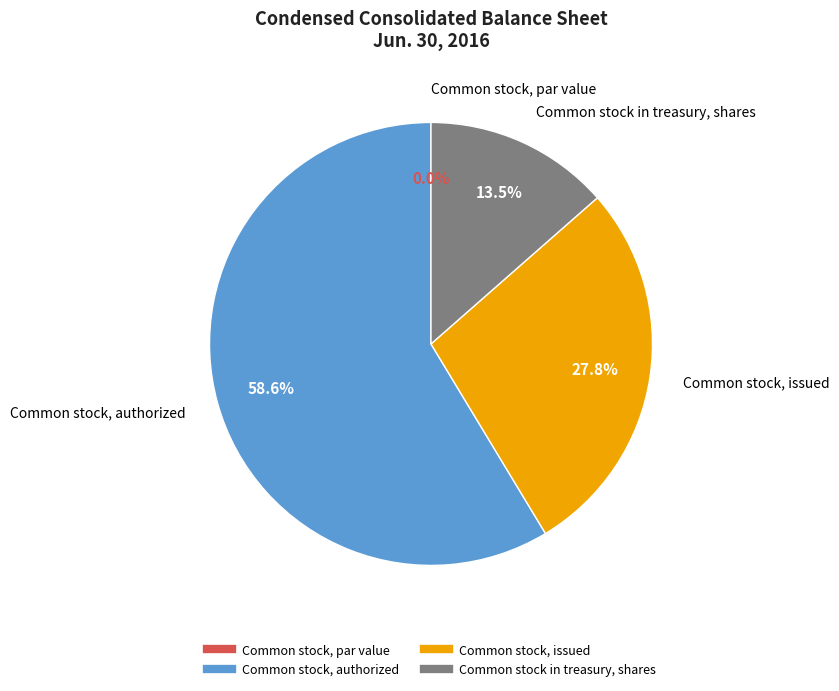

Combined, what portion of the pie is Common stock in treasury, shares and Common stock, authorized?

72.2%